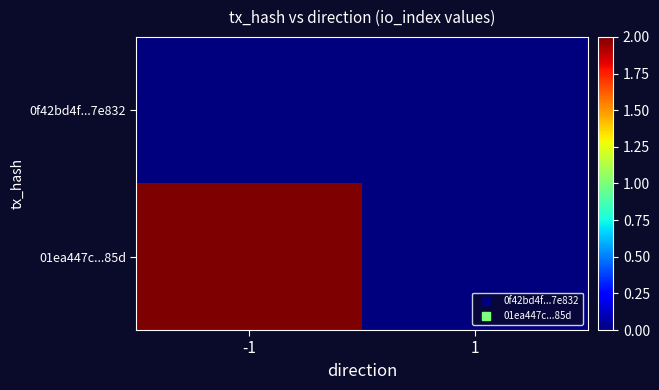

At which category is the sum across all series the highest?

-1